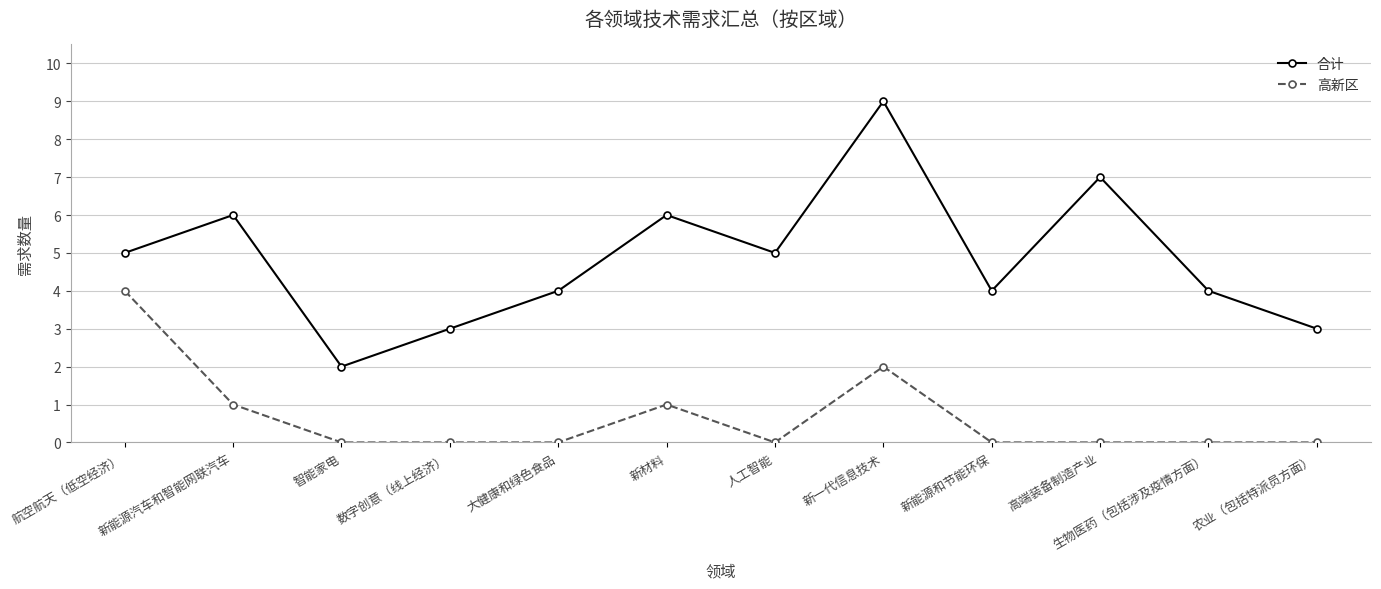

Is it true that 高新区 equals -1 at 新能源和节能环保?

False